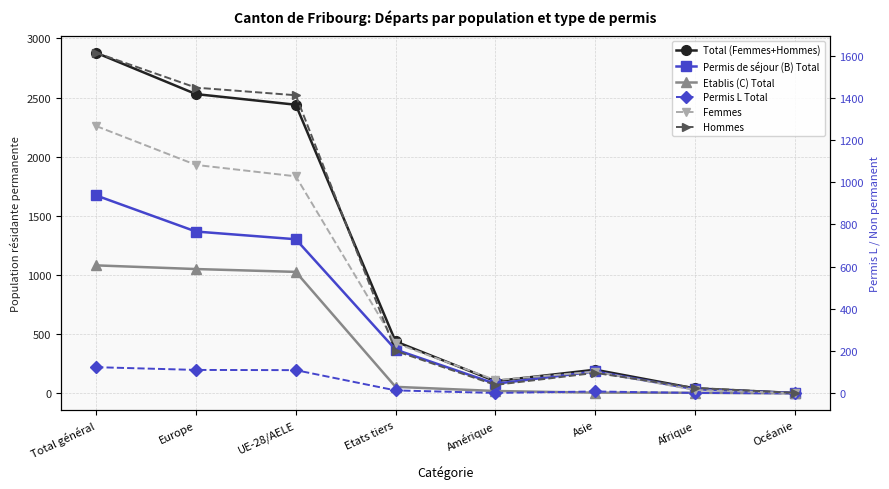

How many data points in Total (Femmes+Hommes) are less than 439?

4